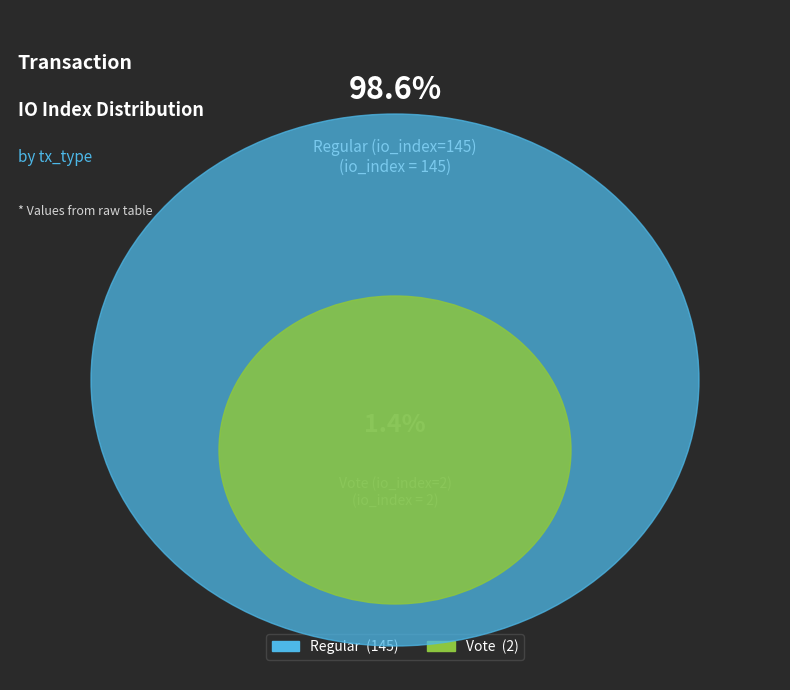

Rank the categories by value from highest to lowest.

Regular (io_index=145), Vote (io_index=2)